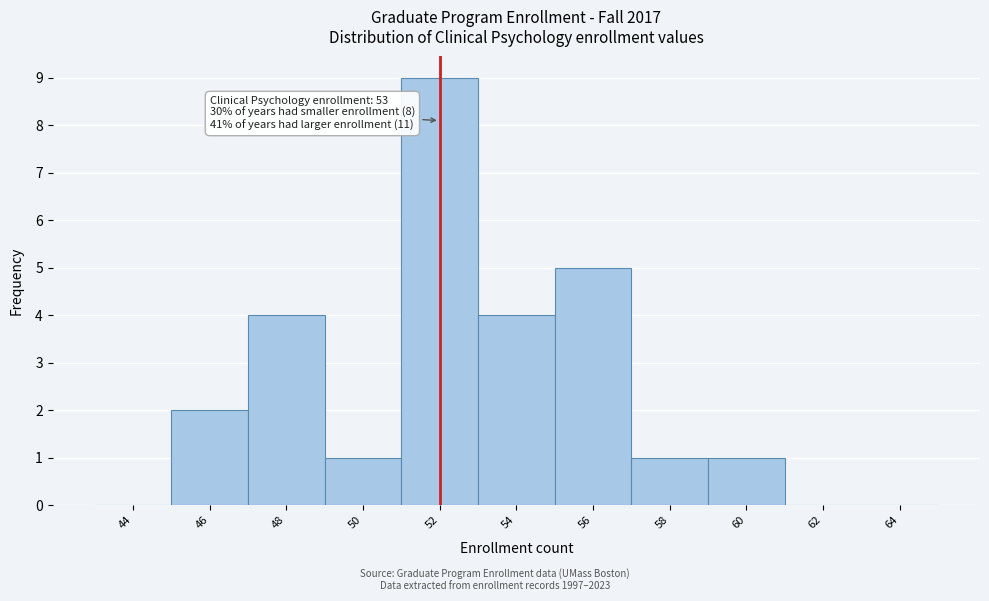

Reading left to right, what are all the values shown in this chart?

44=0	46=2	48=4	50=1	52=9	54=4	56=5	58=1	60=1	62=0	64=0